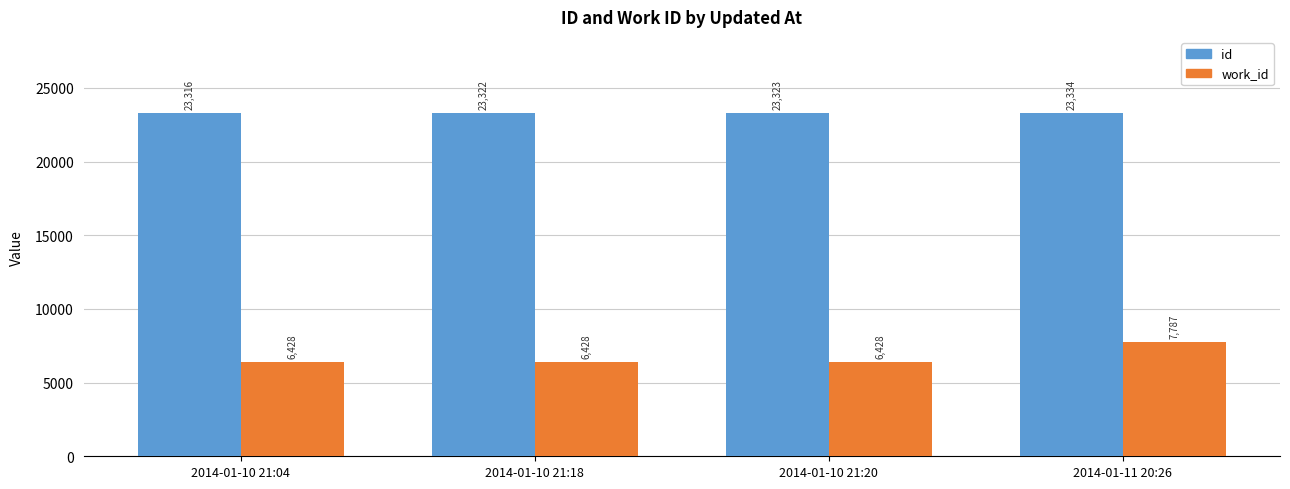

What is the label of the 4th bar from the right?

2014-01-10 21:04